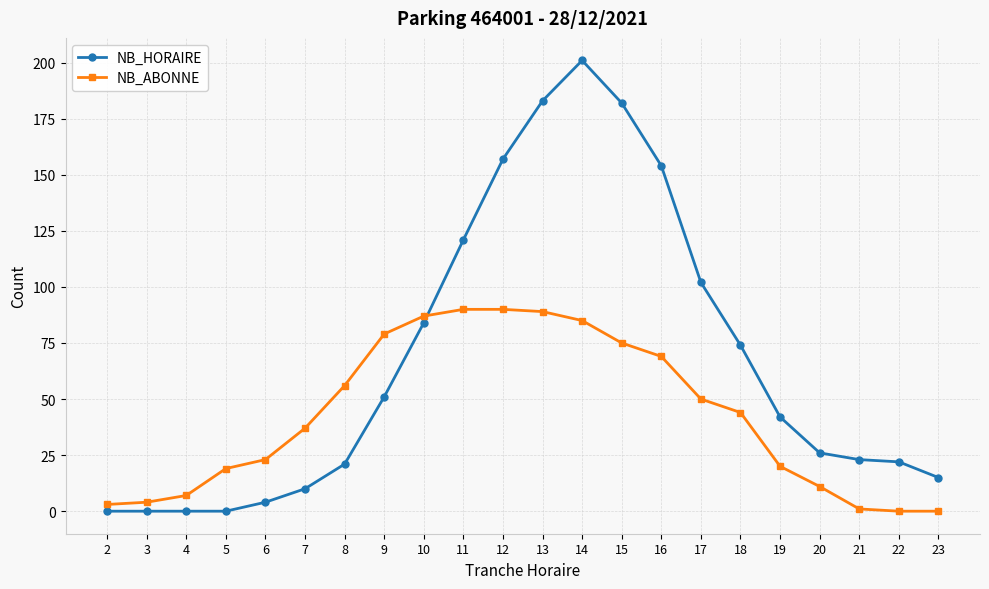

Is this an area chart (filled region under the line)?

No